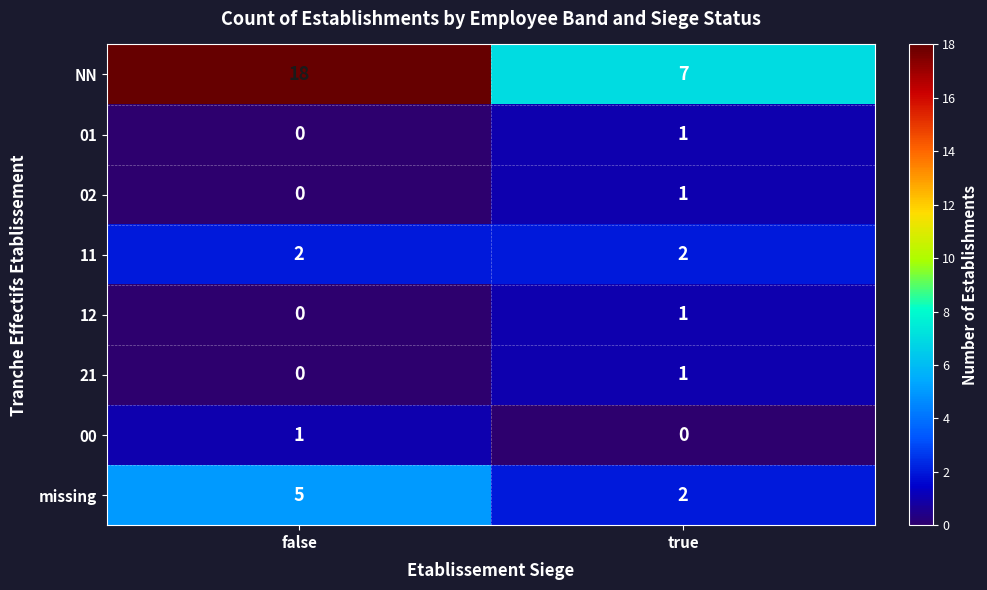

Reading left to right, list all the values displayed in this chart.

NN: false=18	true=7
01: false=0	true=1
02: false=0	true=1
11: false=2	true=2
12: false=0	true=1
21: false=0	true=1
00: false=1	true=0
missing: false=5	true=2